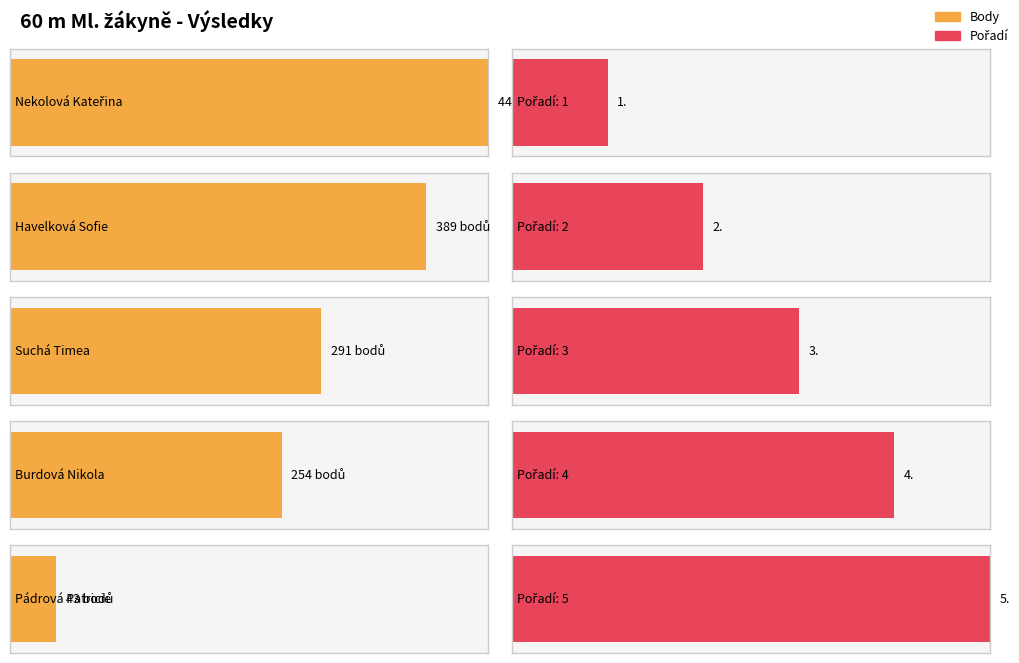

What is the difference between the Body values at Nekolová Kateřina and Suchá Timea?

156